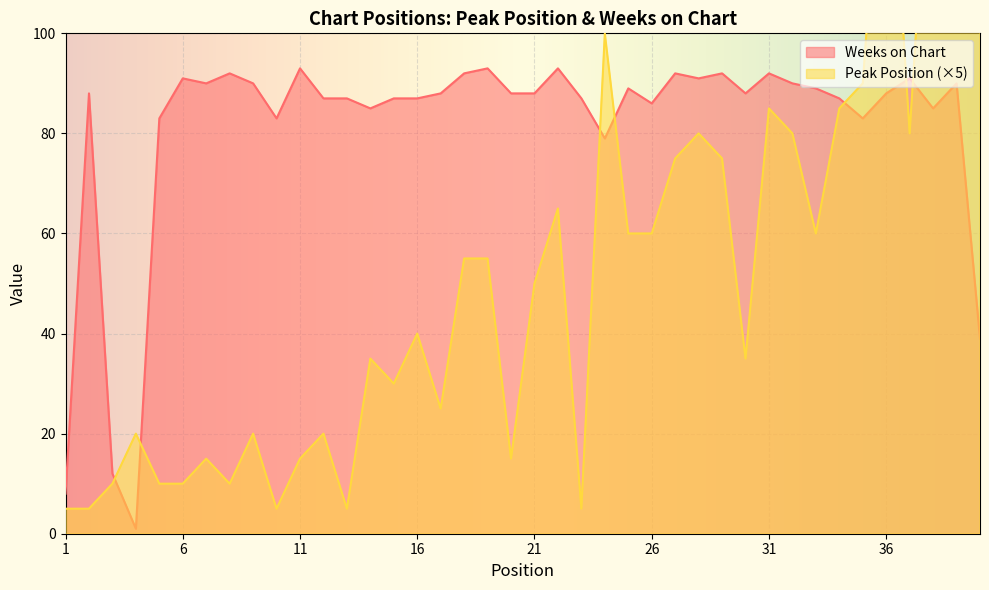

Which category has the lowest value in the Peak Position series?

1